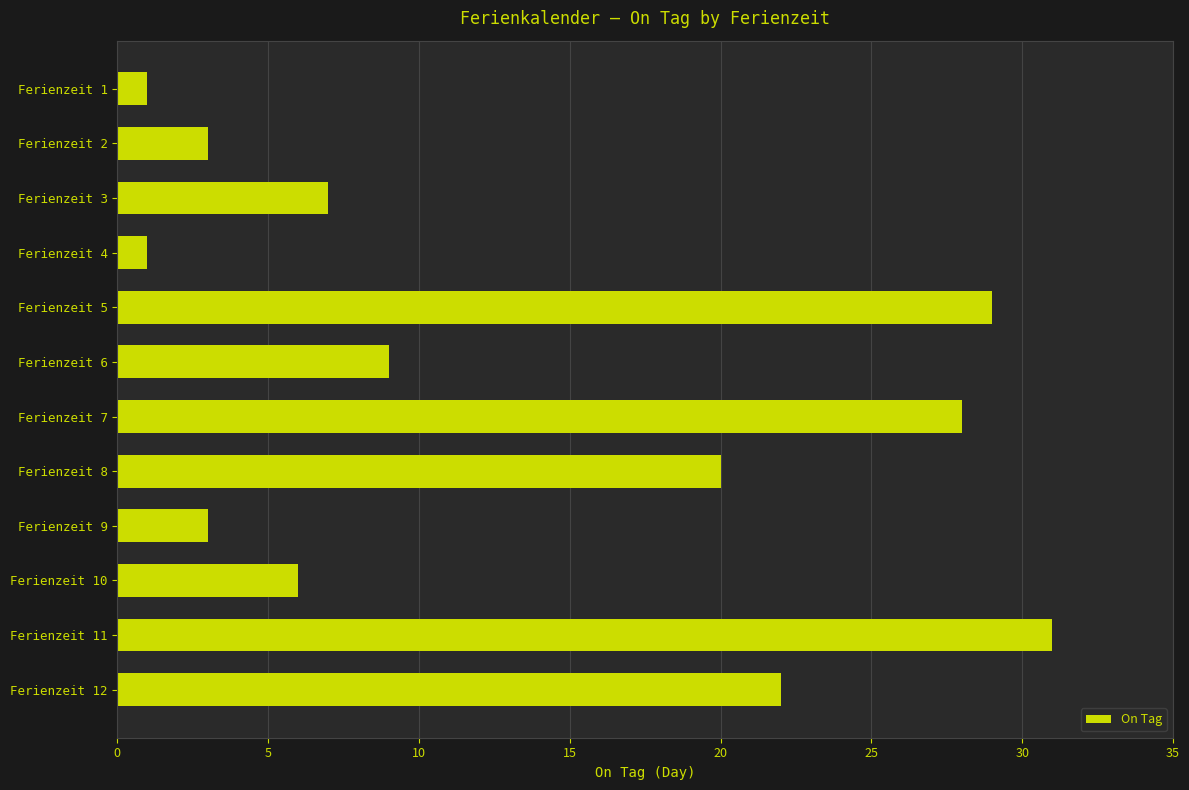

The value at Ferienzeit 6 is 9. True or false?

True